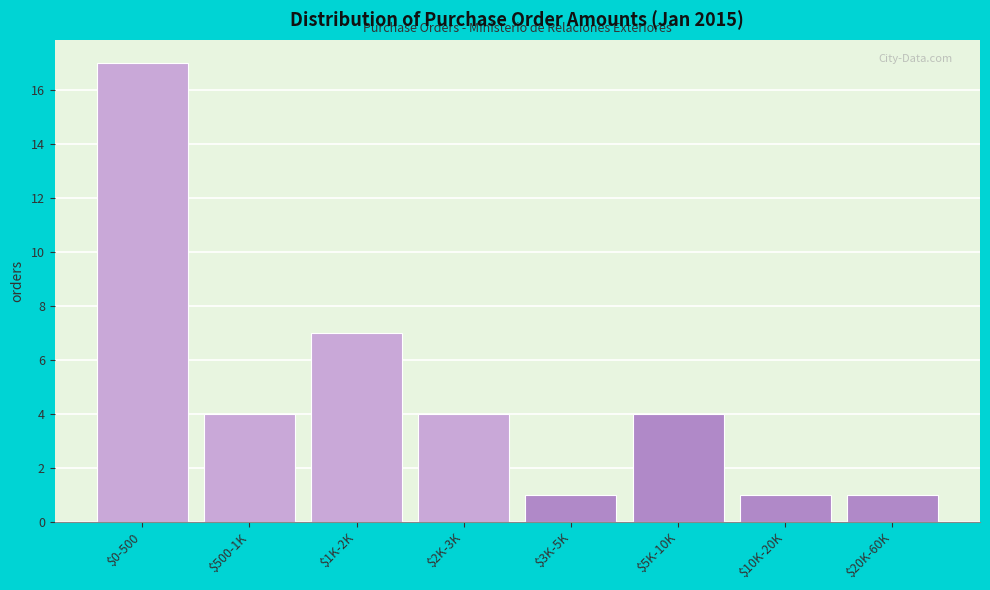

Reading left to right, list all the values displayed in this chart.

17	4	7	4	1	4	1	1